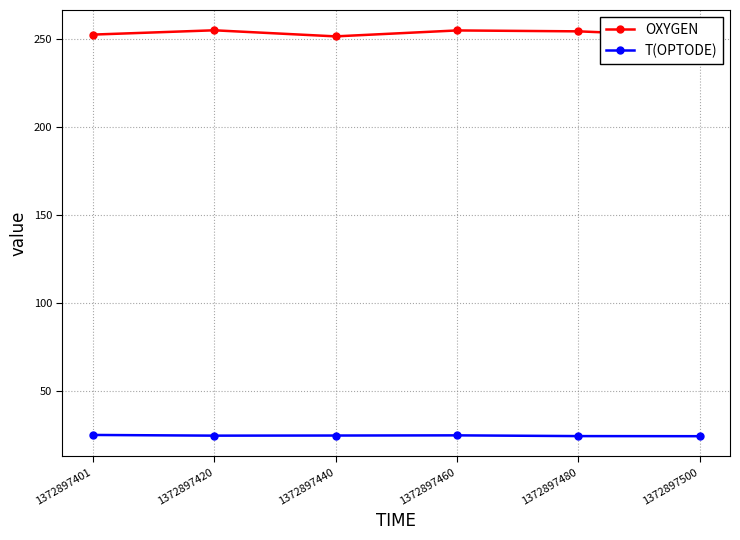

Rank the series by their average value, from highest to lowest.

OXYGEN, T(OPTODE)